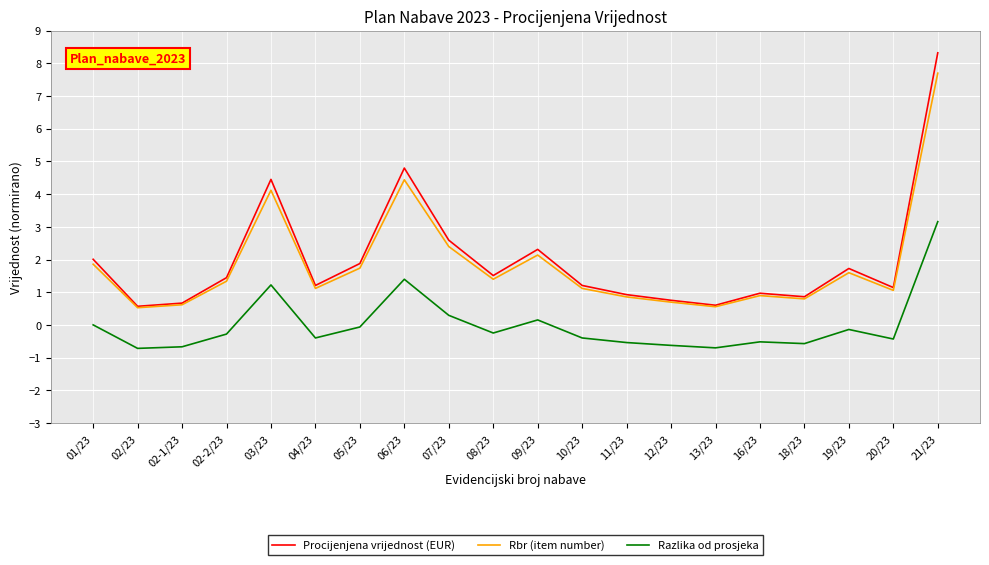

What is the maximum value shown in the chart?

8.3